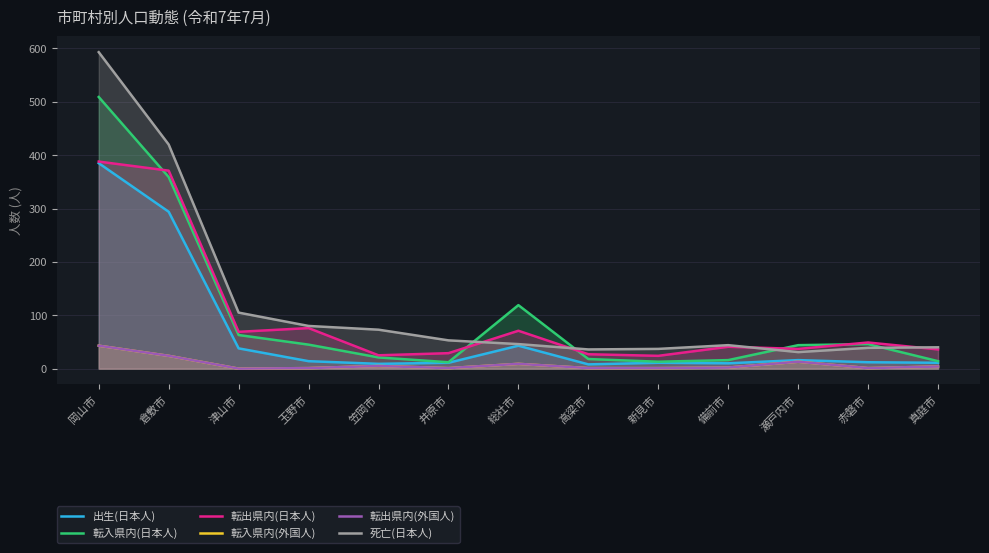

The 転出県内(日本人) series shows 69 at 津山市. True or false?

True